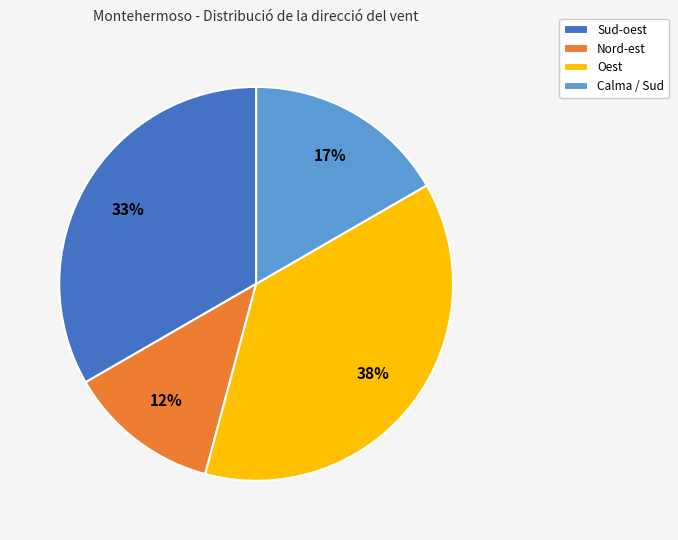

To the nearest percent, what is the average slice percentage?

25%